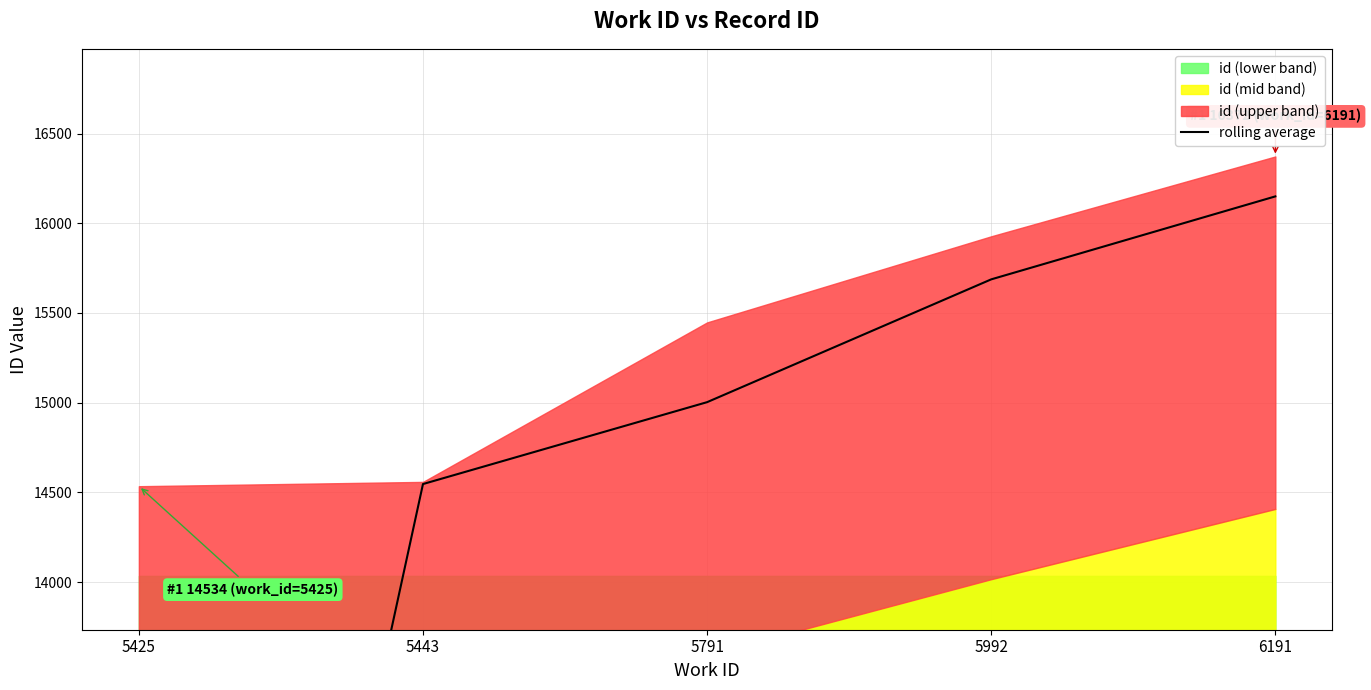

Where does the data first go above 15002?

5791